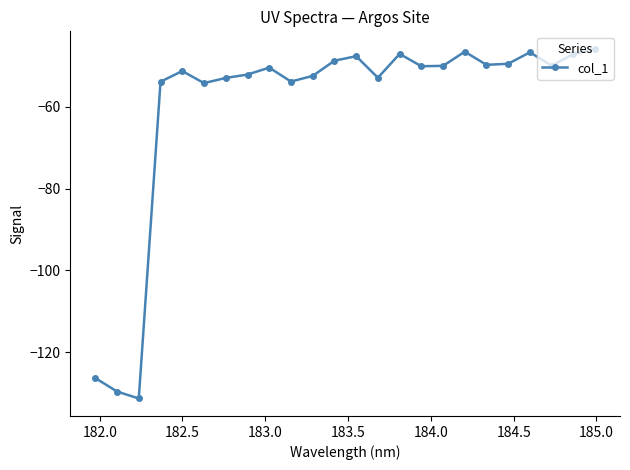

True or false: there are more than 2 points higher than both neighbors.

True